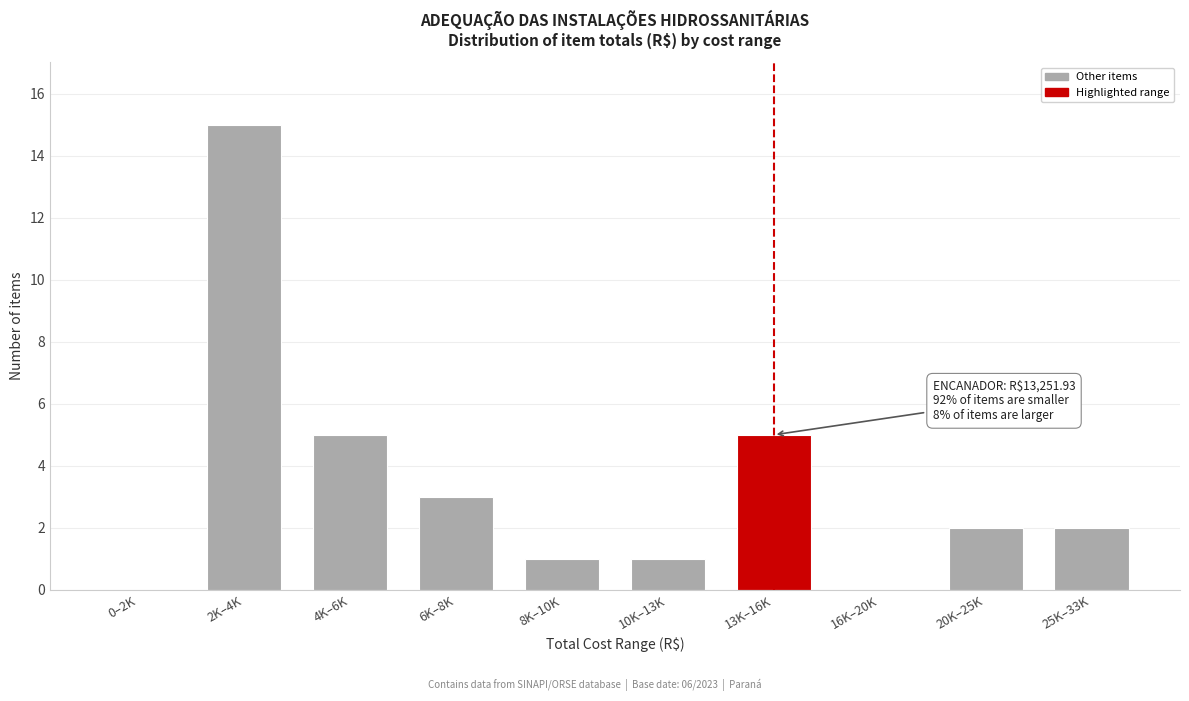

Reading left to right, what are all the values shown in this chart?

0–2K=0	2K–4K=15	4K–6K=5	6K–8K=3	8K–10K=1	10K–13K=1	13K–16K=5	16K–20K=0	20K–25K=2	25K–33K=2